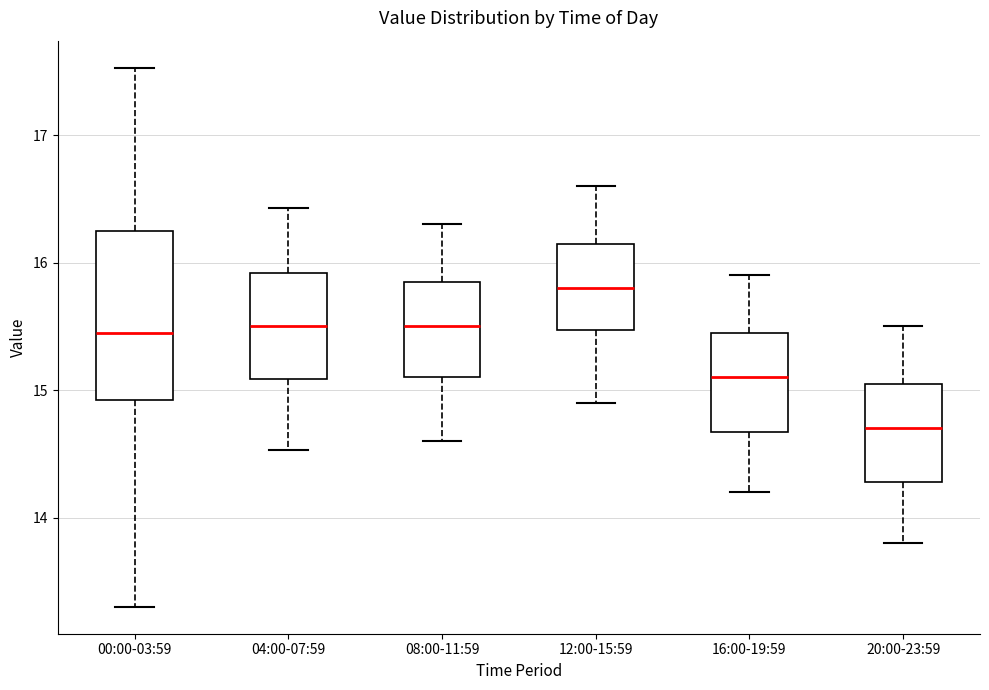

Which box's median line is the lowest?

20:00-23:59